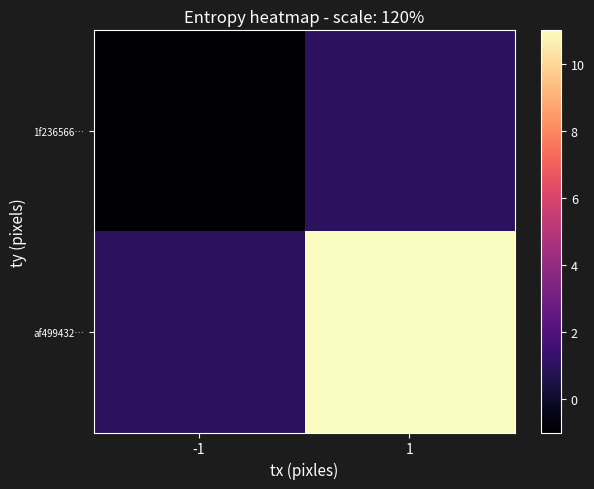

Reading right to left, extract all data points from this chart.

1f236566…: 1=1	-1=-1
af499432…: 1=11	-1=1